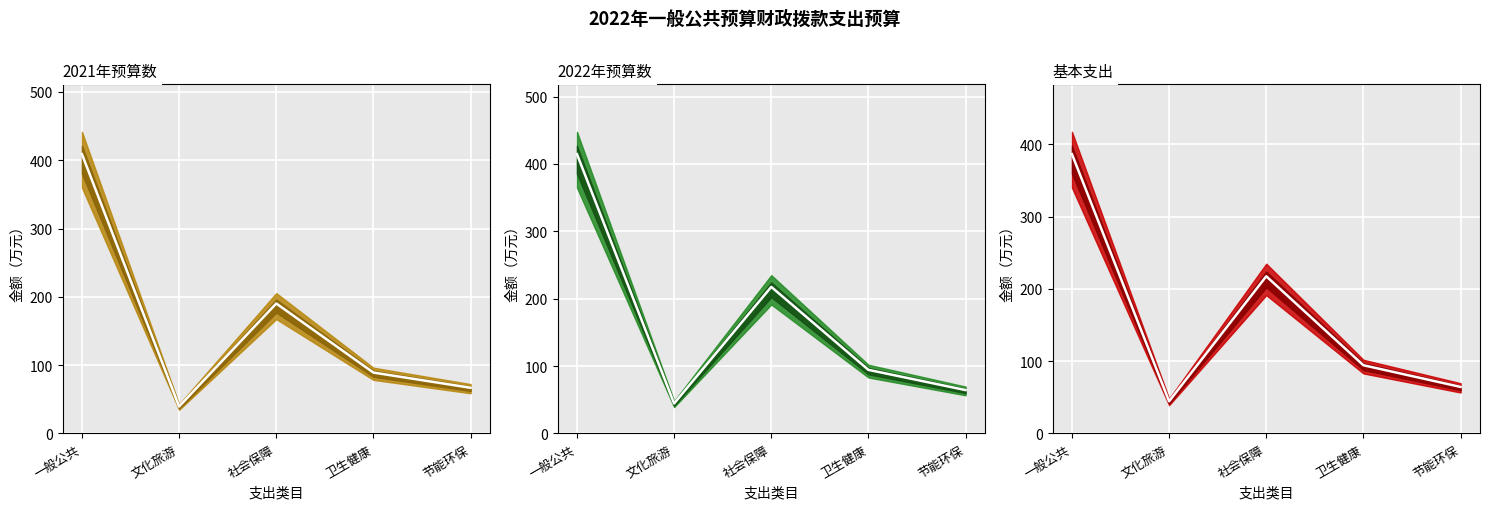

What is the average value of the 2021年预算数 series?

158.9